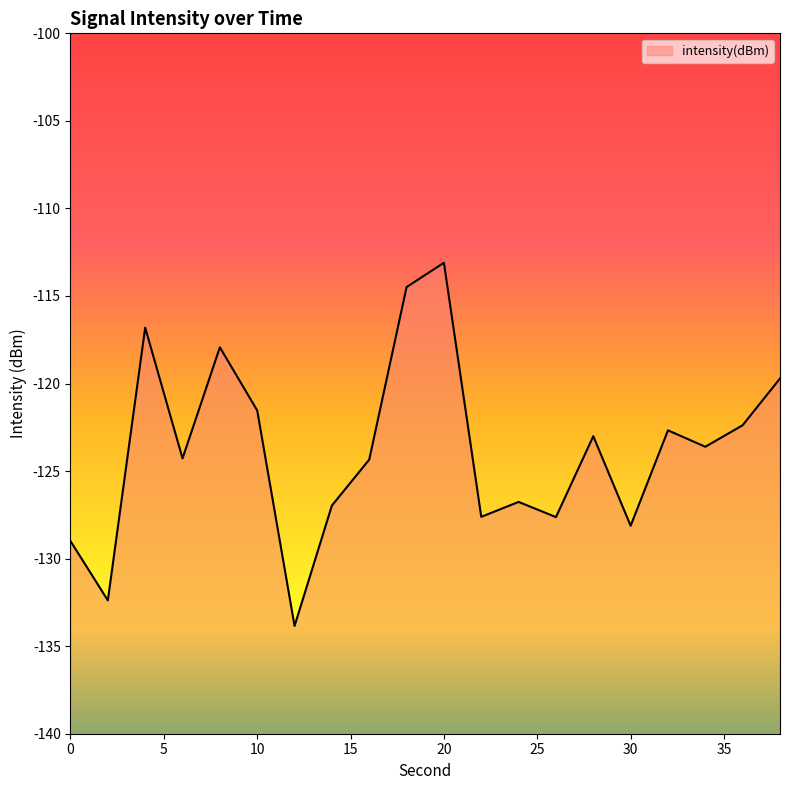

What is the change in value from 24 to 28?

+3.8